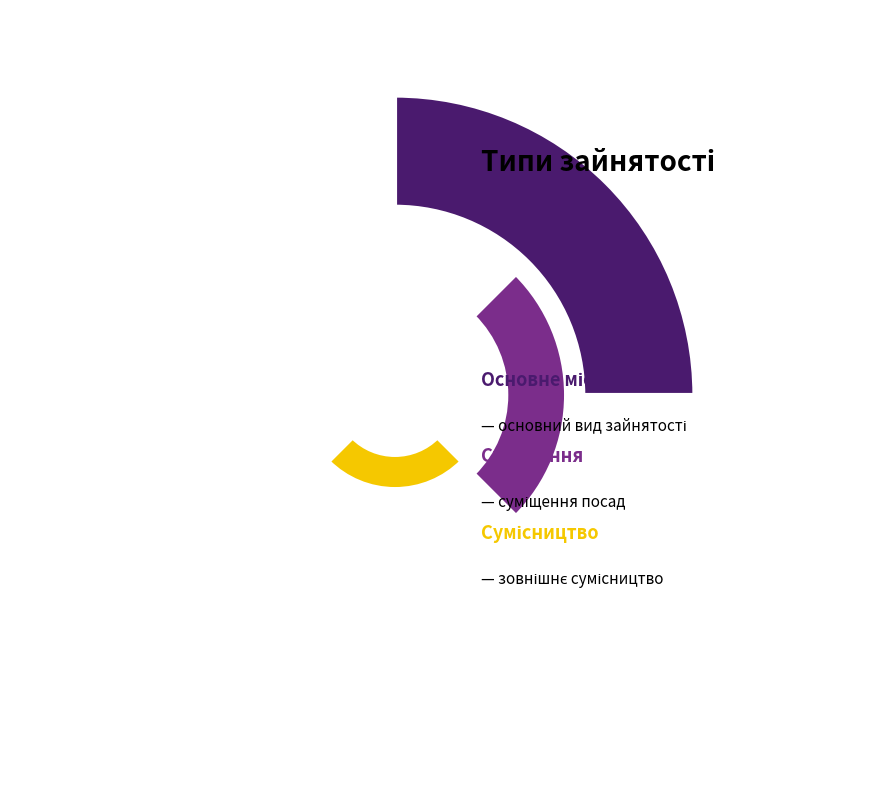

To the nearest percent, what is the combined percentage of Суміщення and Основне місце роботи?

50%